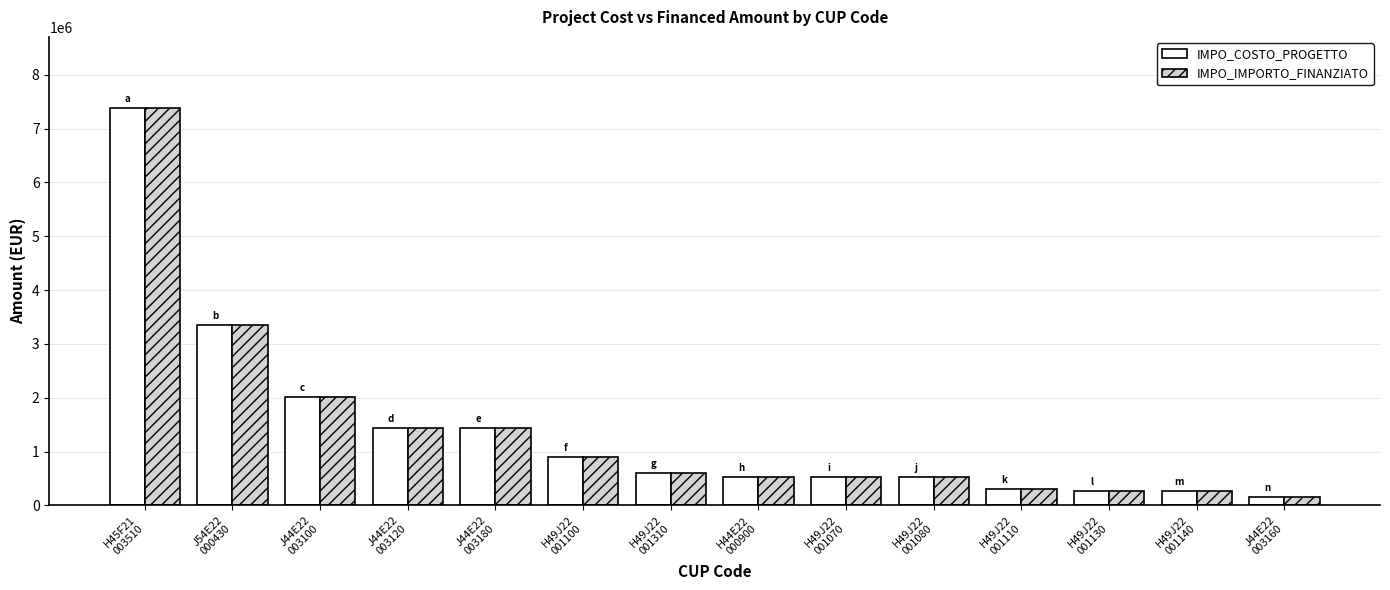

How many series are shown in this chart?

2